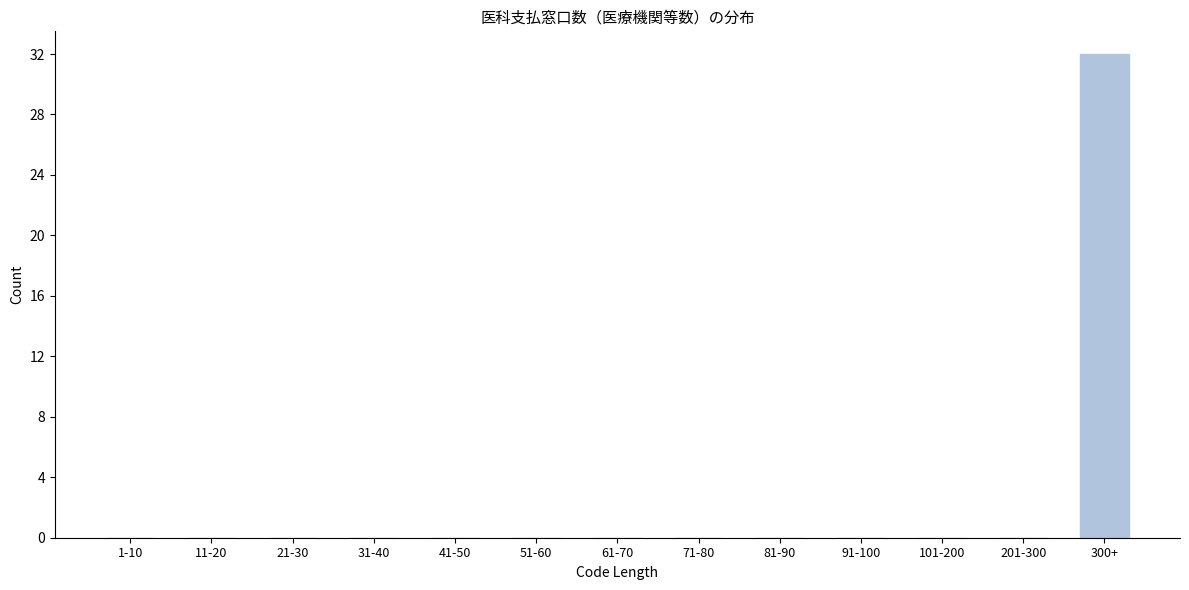

Reading right to left, transcribe all the data shown in this chart.

300+=32	201-300=0	101-200=0	91-100=0	81-90=0	71-80=0	61-70=0	51-60=0	41-50=0	31-40=0	21-30=0	11-20=0	1-10=0